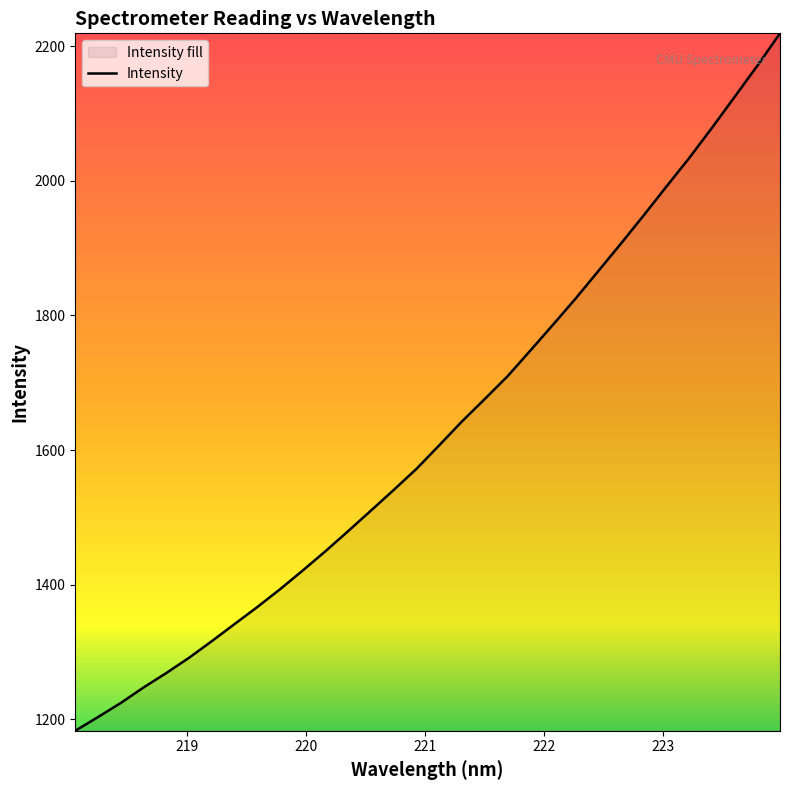

What is the difference between the maximum and minimum values?

1036.1